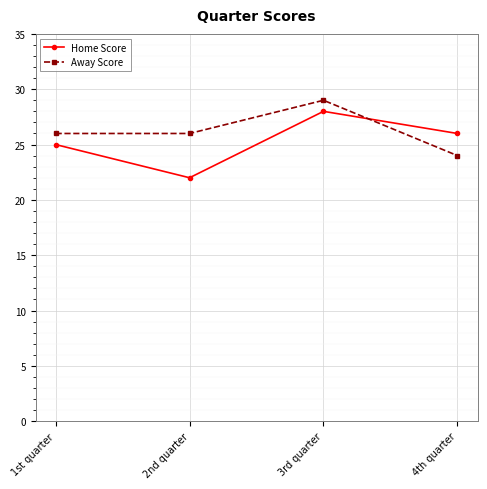

What is the value of the Away Score point at the 1st from the left?

26